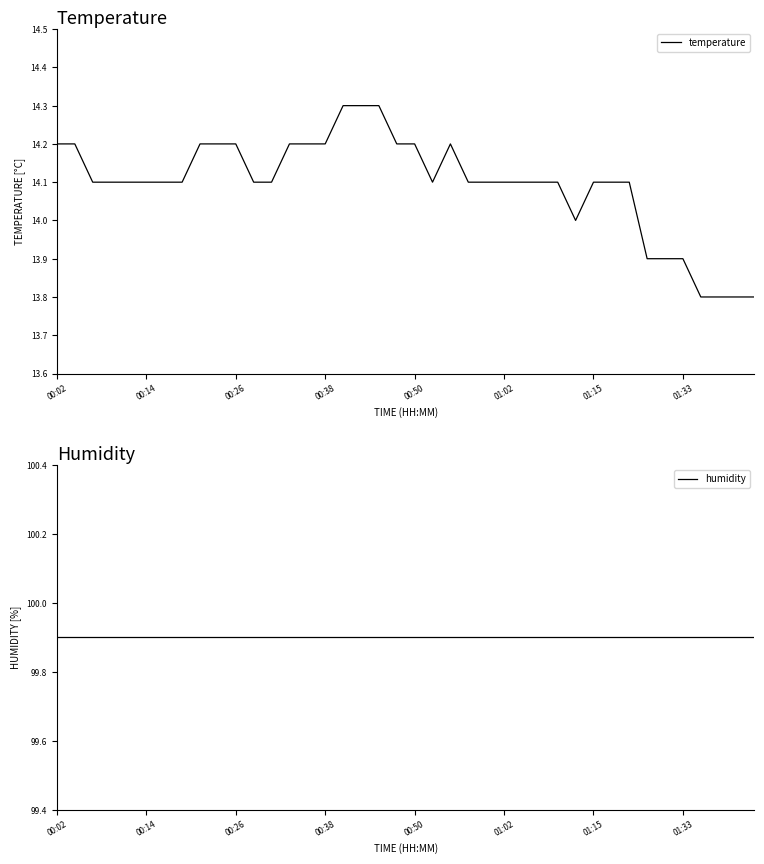

What value does the humidity series have at 16?

99.9